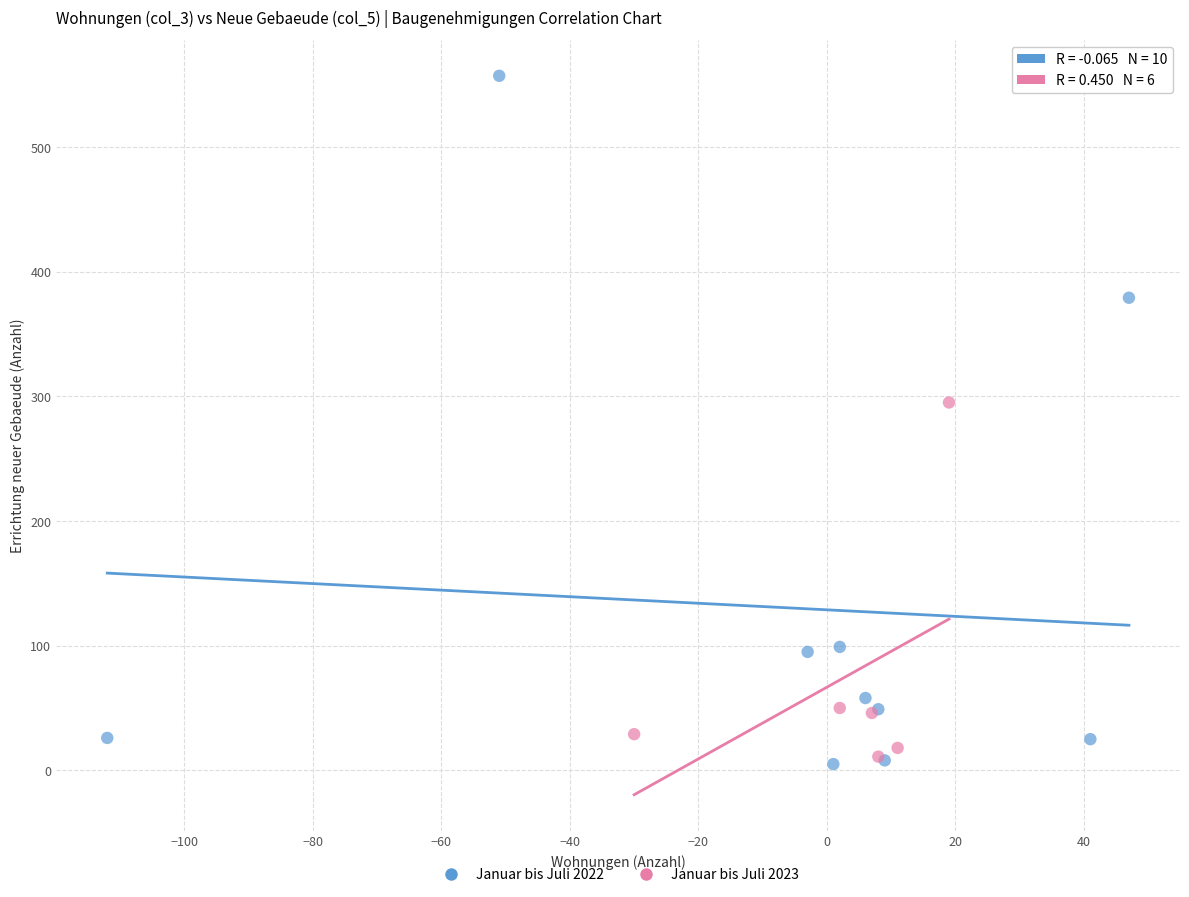

Which series reaches the maximum Y coordinate?

Januar bis Juli 2022